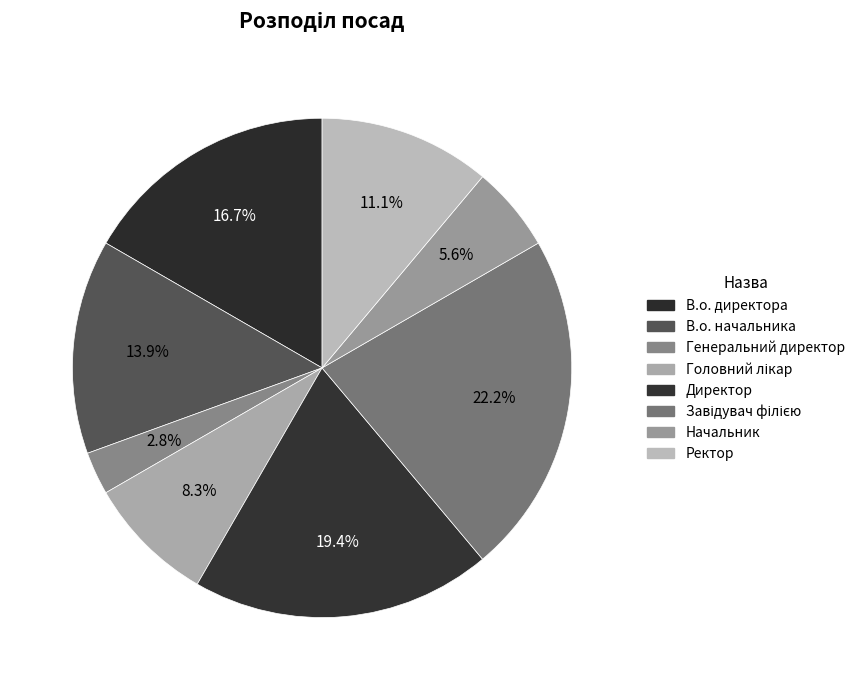

Rank the categories by value from highest to lowest.

Завідувач філією, Директор, В.о. директора, В.о. начальника, Ректор, Головний лікар, Начальник, Генеральний директор